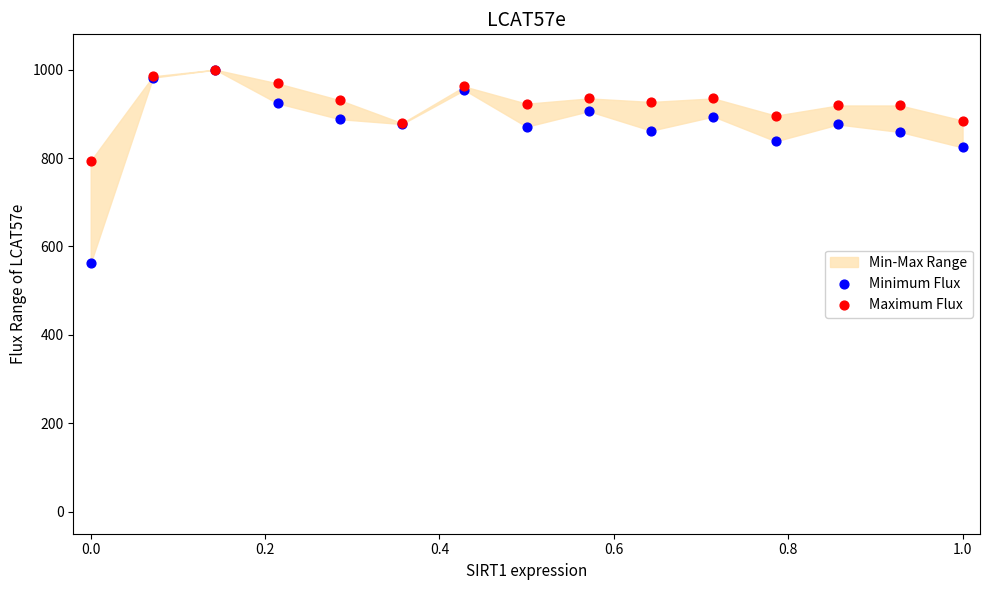

Across all series, what Y value is closest to 781?

794